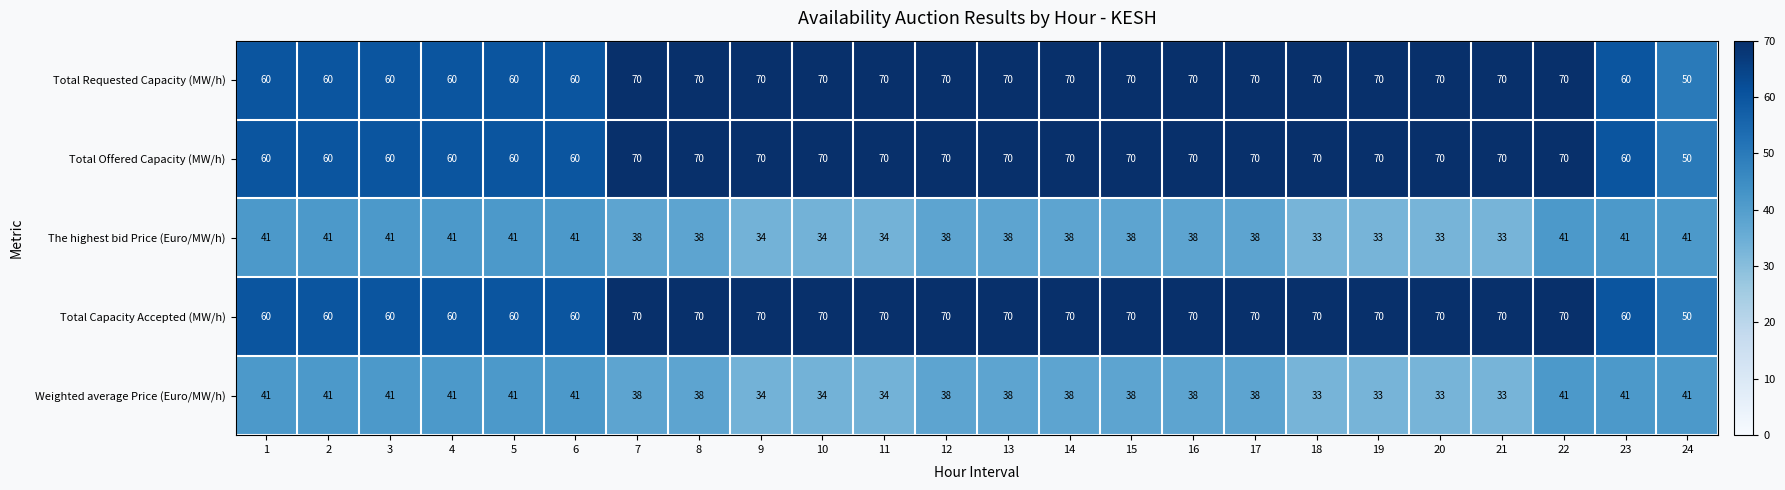

What is the average value of the Total Offered Capacity (MW/h) series?

66